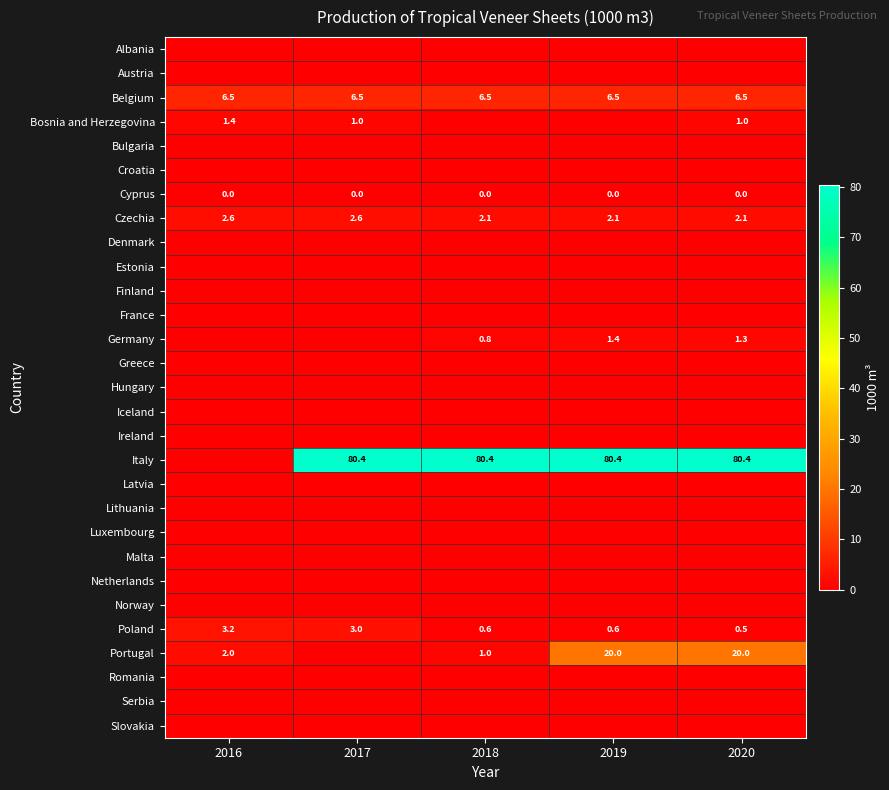

What is the sum of the Belgium values at 2017 and 2016?

13.0